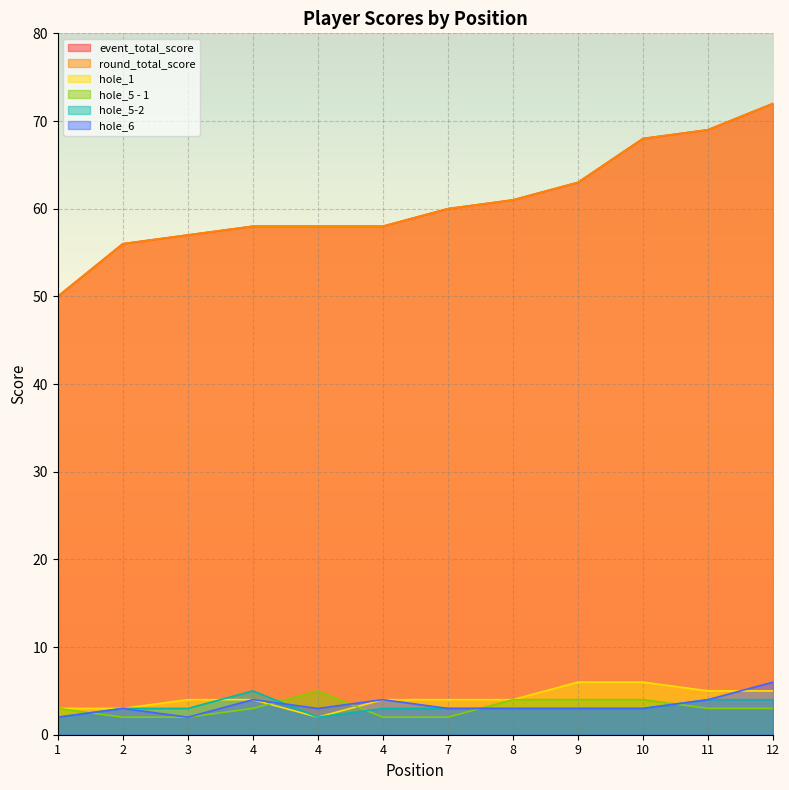

What is the difference between the highest and lowest values at 12?

69